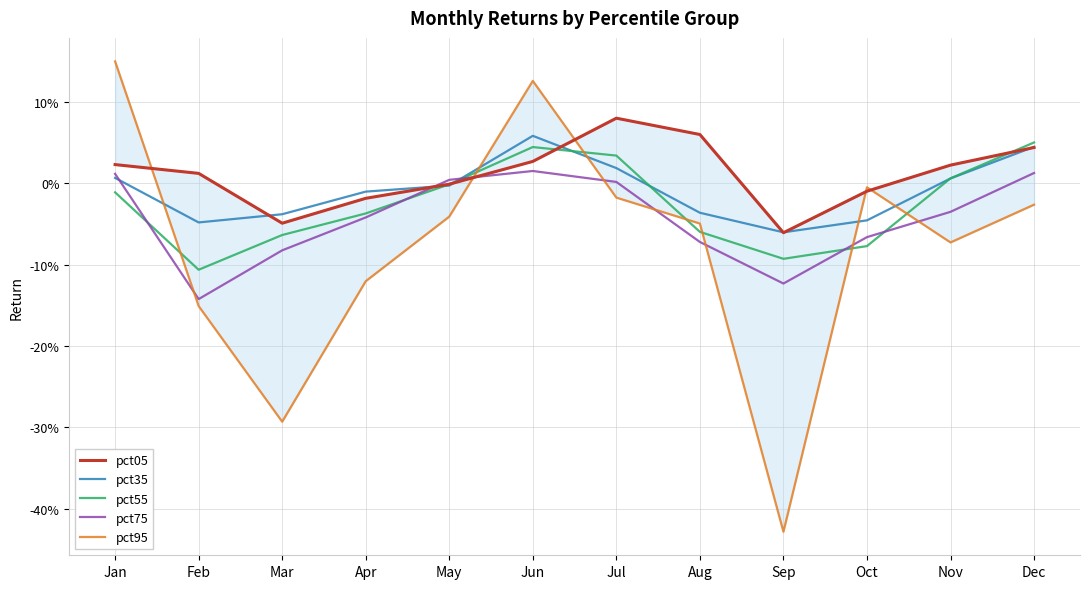

At which label is pct35 closest to 0?

May